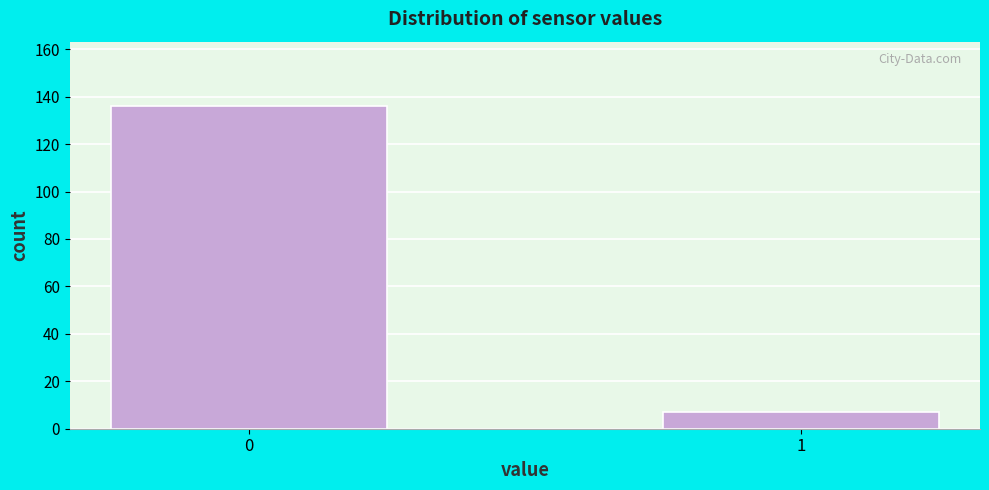

Reading left to right, what are all the values shown in this chart?

136	7